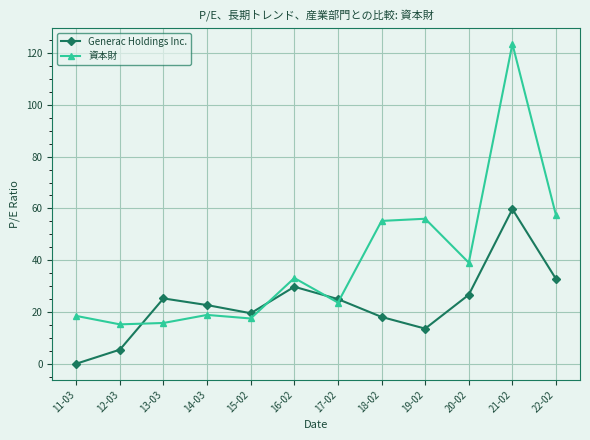

What is the sum of all Generac Holdings Inc. values?

278.2